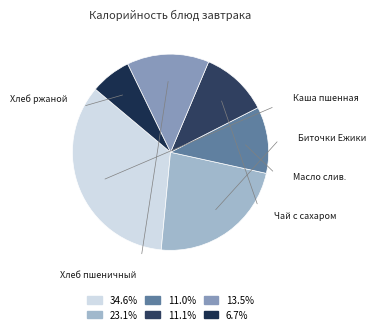

How many slices are in this pie chart?

6